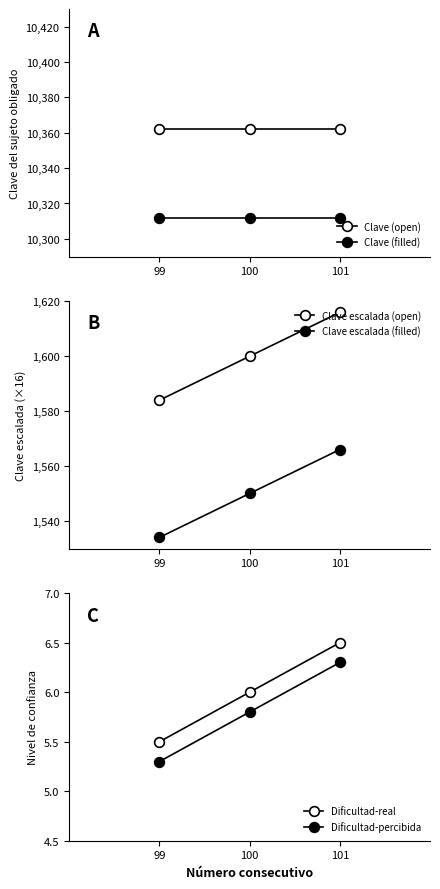

List the labels in order of Clave escalada (filled) value, largest first.

101, 100, 99